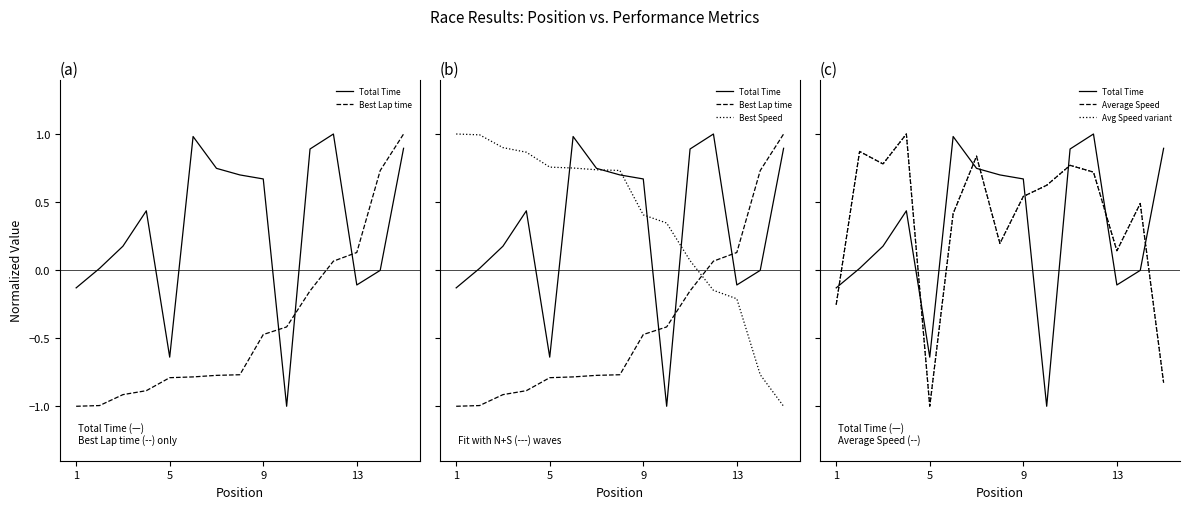

How many times do Best Lap time and Avg Speed variant cross each other?

3